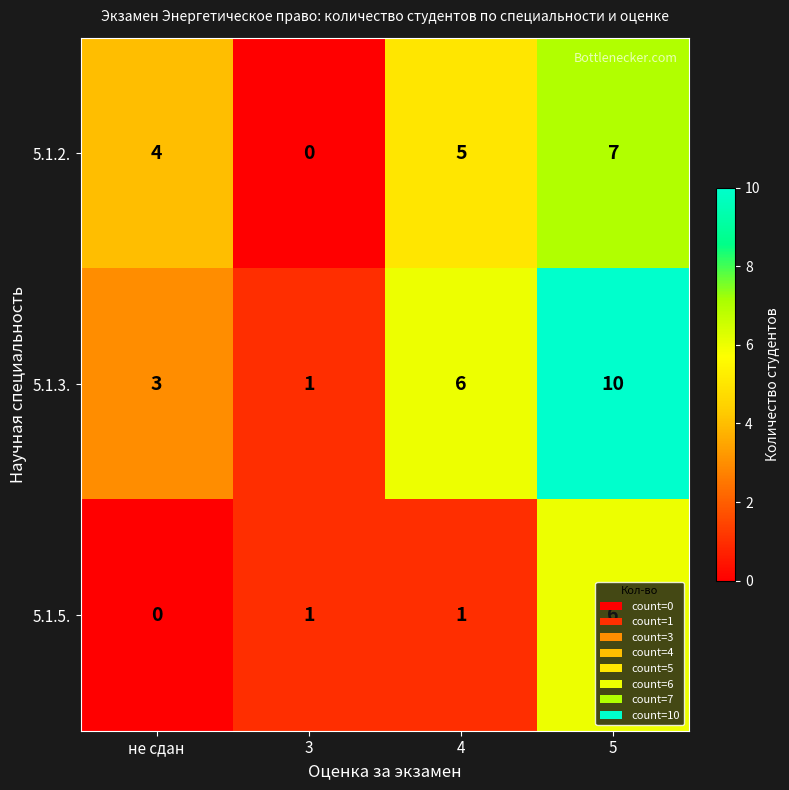

The value of 5.1.3. at 5 is 10. True or false?

True